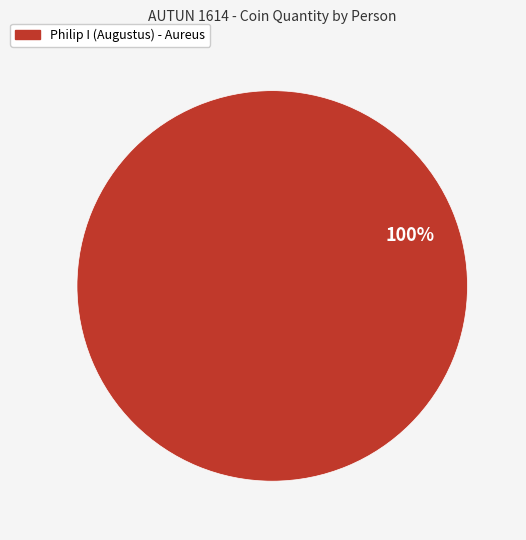

Is there a majority slice in this chart?

Yes